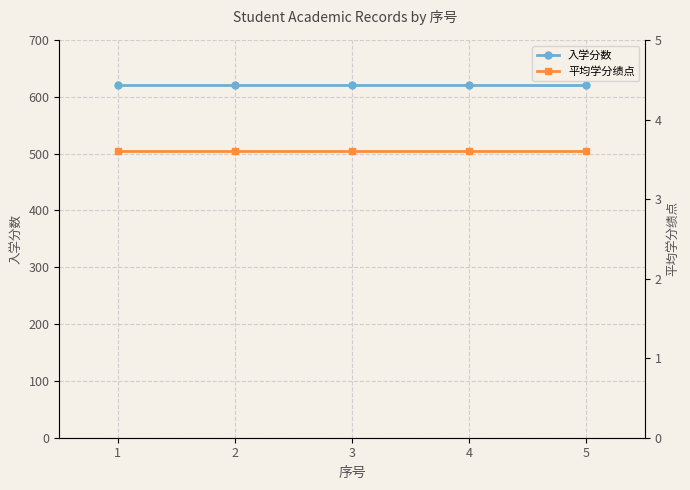

Is the value of 入学分数 at 2 greater than the value of 平均学分绩点 at 4?

Yes